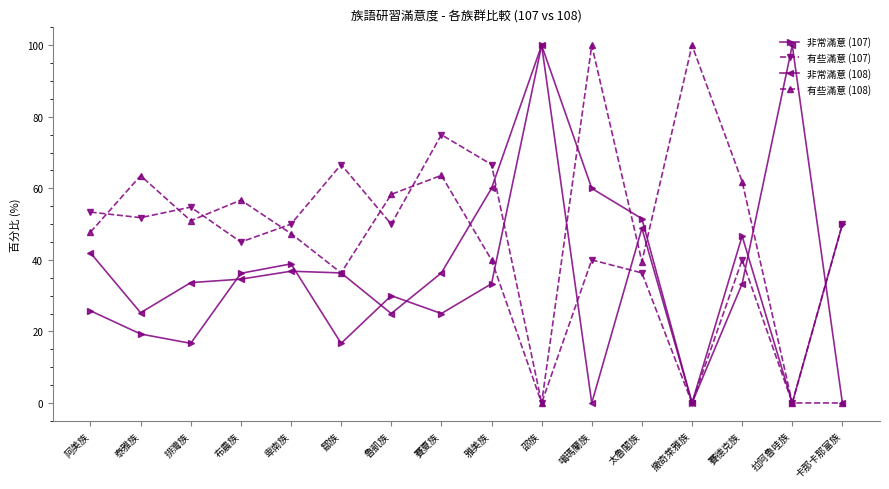

At 卑南族, list the series in order from smallest to largest.

非常滿意 (108), 非常滿意 (107), 有些滿意 (108), 有些滿意 (107)